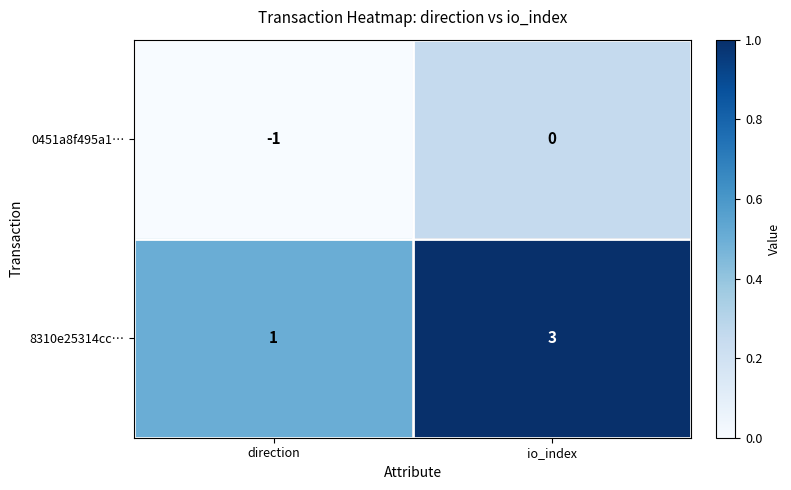

Which series has the largest range (max minus min)?

8310e25314cc…